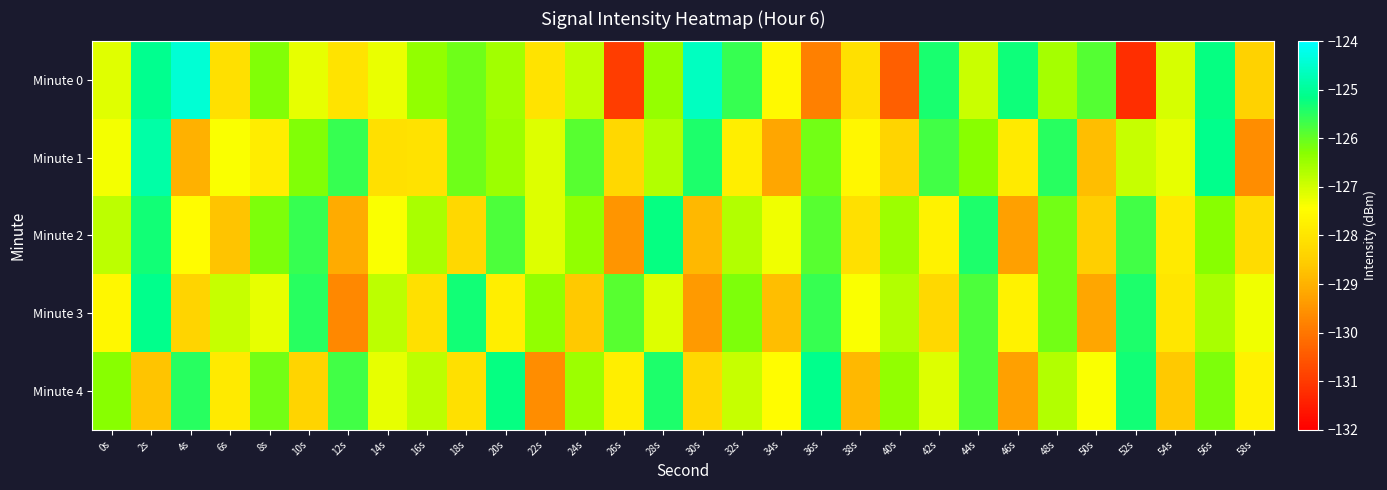

What is the spread (max minus min) of values at 52s?

5.9